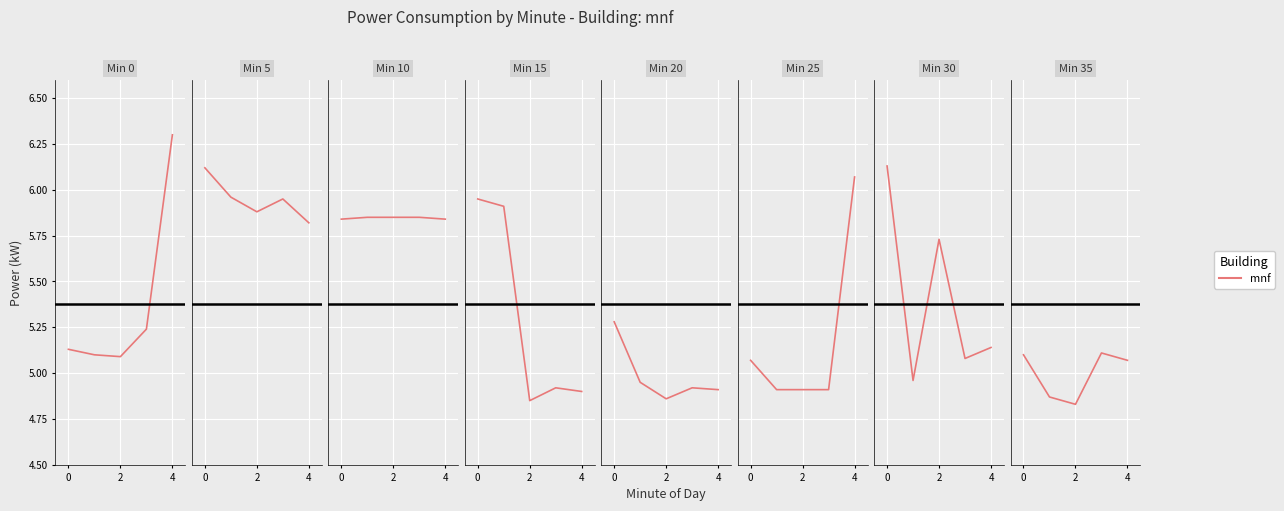

What is the difference between the values at 4 and 2?

0.2